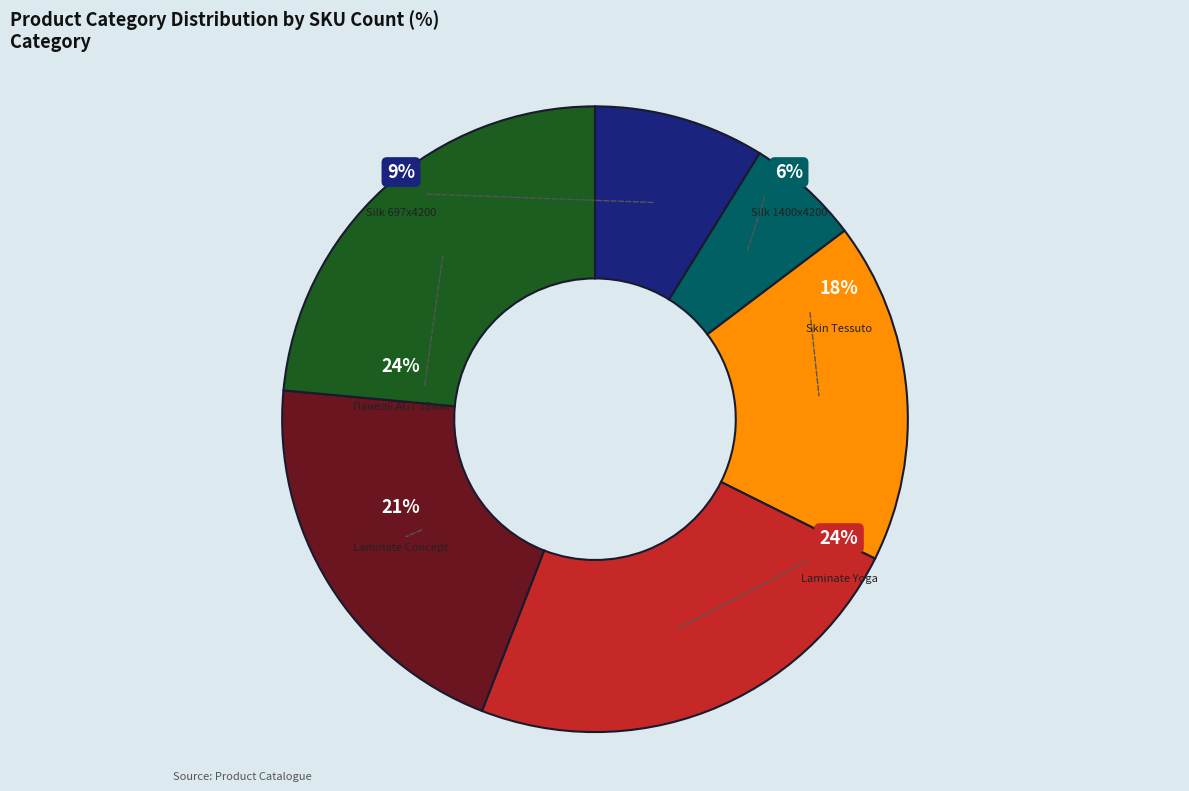

How many segments does this pie chart have?

6